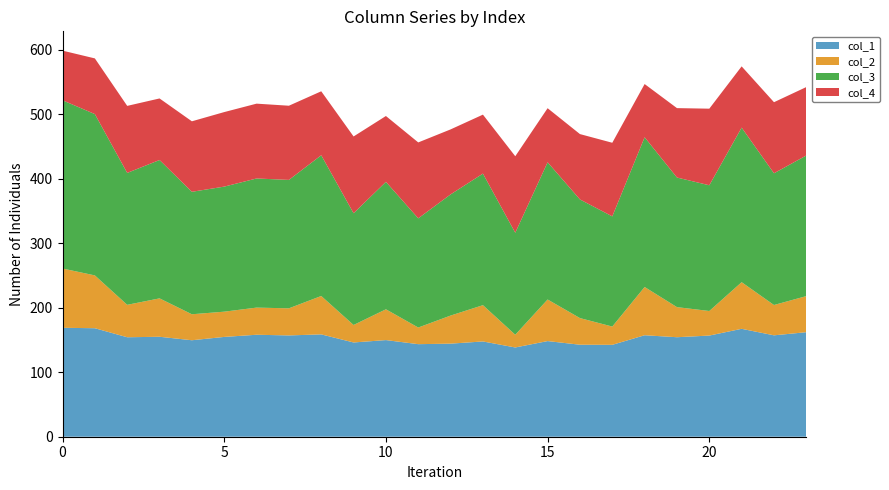

Reading left to right, what are all the values shown in this chart?

col_1: 0=168.9	1=168.3	2=154.2	3=155.0	4=149.6	5=154.7	6=158.1	7=157.1	8=158.7	9=146.2	10=149.9	11=143.5	12=144.3	13=147.7	14=138.4	15=148.3	16=142.7	17=142.5	18=157.4	19=154.3	20=156.9	21=167.3	22=157.2	23=162.1
col_2: 0=91.9	1=81.9	2=50.3	3=59.6	4=40.3	5=39.2	6=42.1	7=42.0	8=59.5	9=27.1	10=47.7	11=25.8	12=43.5	13=56.3	14=19.7	15=64.5	16=41.3	17=28.3	18=74.8	19=46.7	20=38.1	21=72.3	22=47.0	23=56.0
col_3: 0=260.8	1=250.1	2=204.5	3=214.5	4=189.9	5=193.9	6=200.2	7=199.1	8=218.2	9=173.3	10=197.6	11=169.3	12=187.9	13=204.0	14=158.1	15=212.8	16=184.0	17=170.8	18=232.2	19=201.0	20=195.0	21=239.7	22=204.3	23=218.1
col_4: 0=77.0	1=86.4	2=103.9	3=95.4	4=109.3	5=115.6	6=116.0	7=115.0	8=99.2	9=119.1	10=102.1	11=117.7	12=100.8	13=91.5	14=118.7	15=83.8	16=101.4	17=114.2	18=82.5	19=107.6	20=118.8	21=95.0	22=110.2	23=106.1